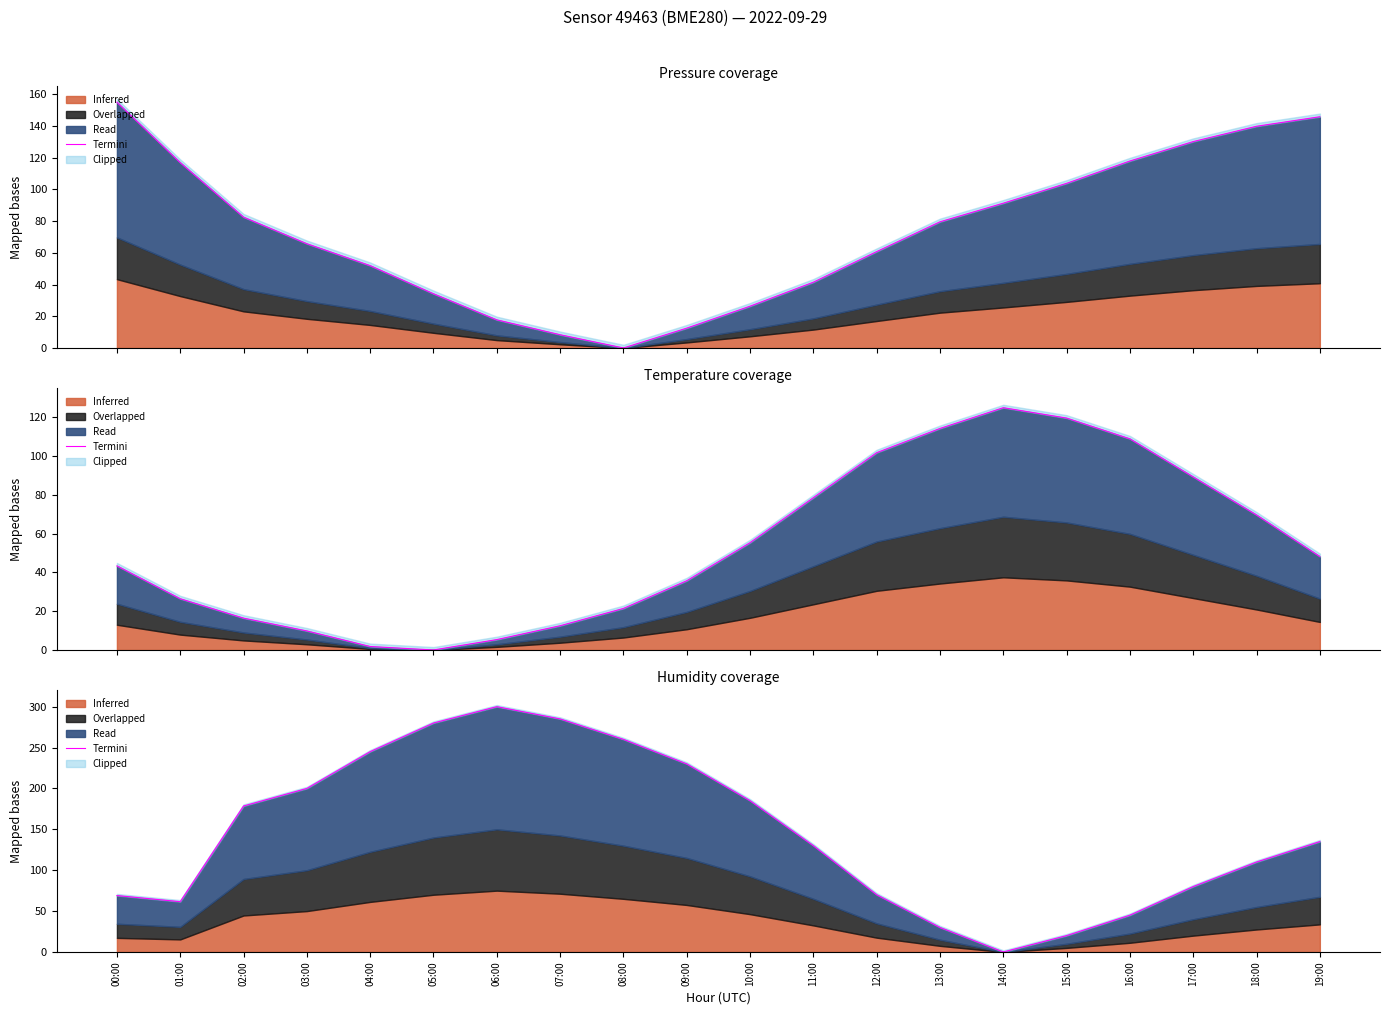

What is the average value?

145.7